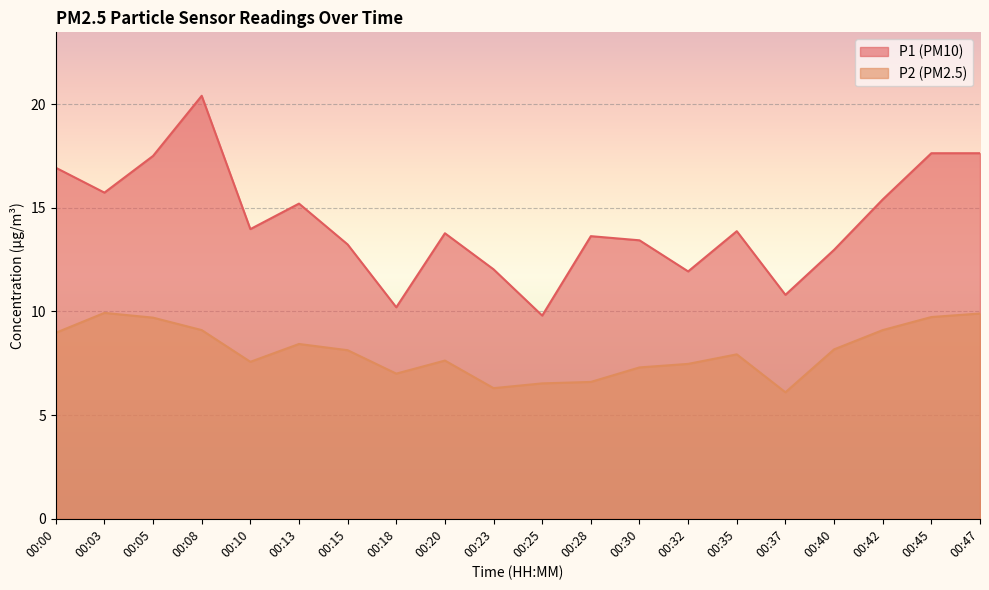

Rank the categories by P2 value from lowest to highest.

00:37, 00:23, 00:25, 00:28, 00:18, 00:30, 00:32, 00:10, 00:20, 00:35, 00:15, 00:40, 00:13, 00:00, 00:08, 00:42, 00:05, 00:45, 00:47, 00:03